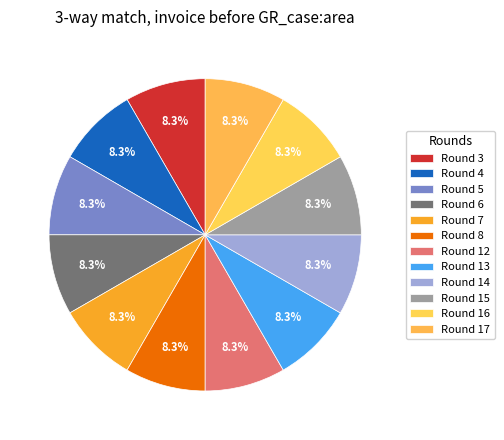

Count the number of slices in the pie.

12